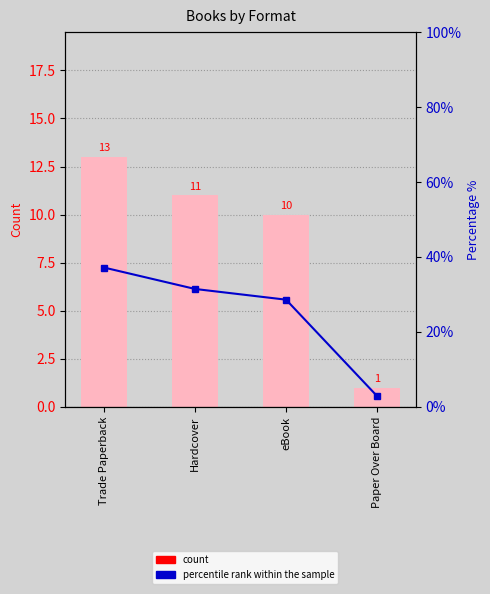

At which label does percentile rank within the sample reach its minimum?

Paper Over Board